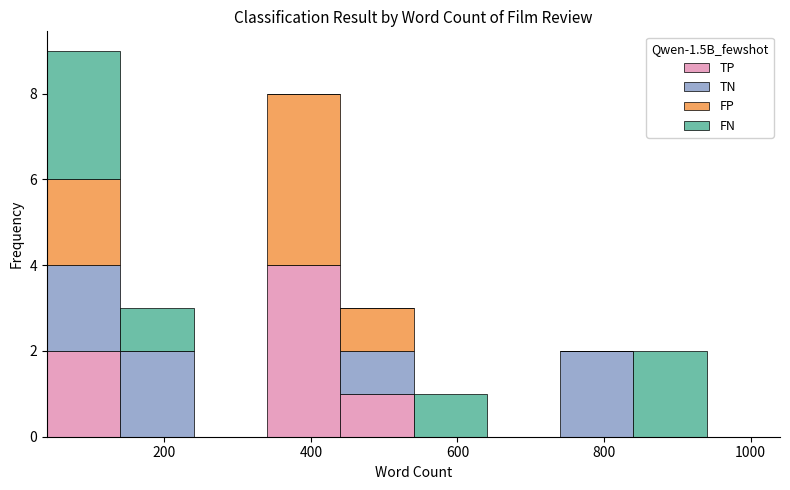

Reading left to right, transcribe this chart: for each stacked bar, give the range it covers on the x-axis and its total height. The values are not printed on the chart, so give them approximately, as read against the axis.

40 to 140: 9
140 to 240: 3
240 to 340: 0
340 to 440: 8
440 to 540: 3
540 to 640: 1
640 to 740: 0
740 to 840: 2
840 to 940: 2
940 to 1040: 0